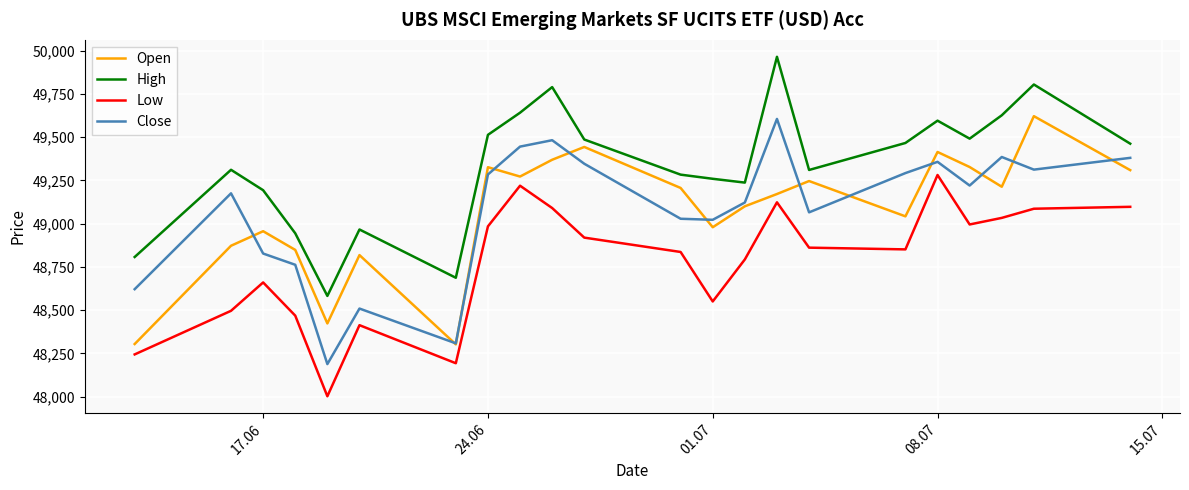

True or false: Low and Open intersect in this chart.

False